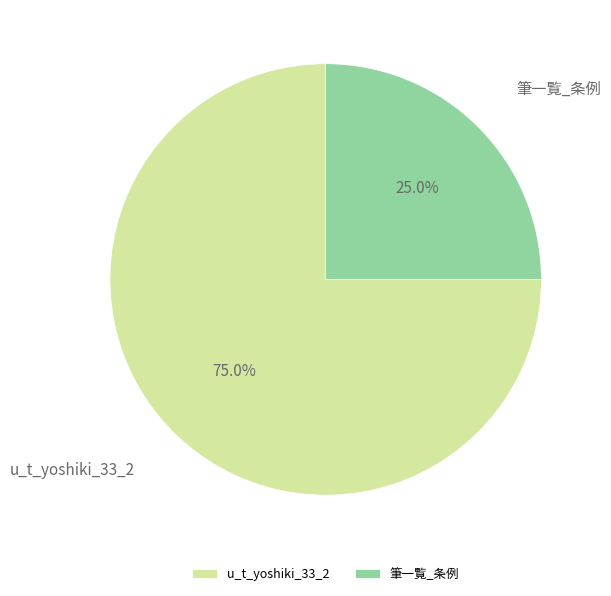

What is the ratio of the value at 筆一覧_条例 to the value at u_t_yoshiki_33_2?

0.3